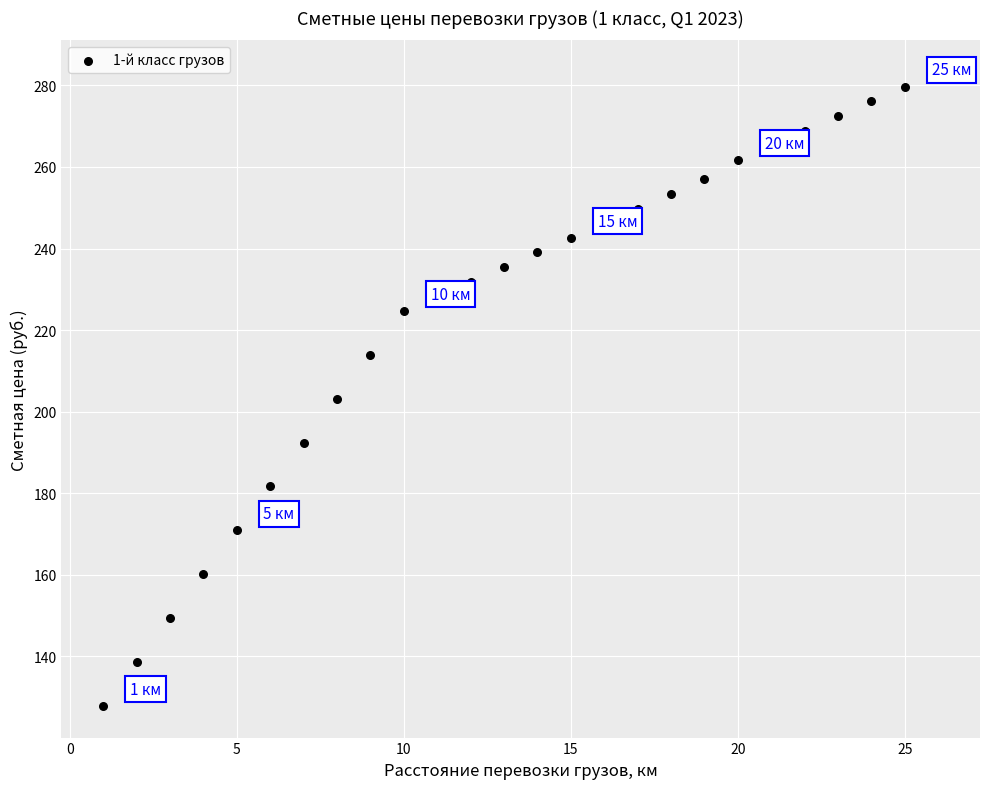

What is the range of X values (max minus min)?

25.0